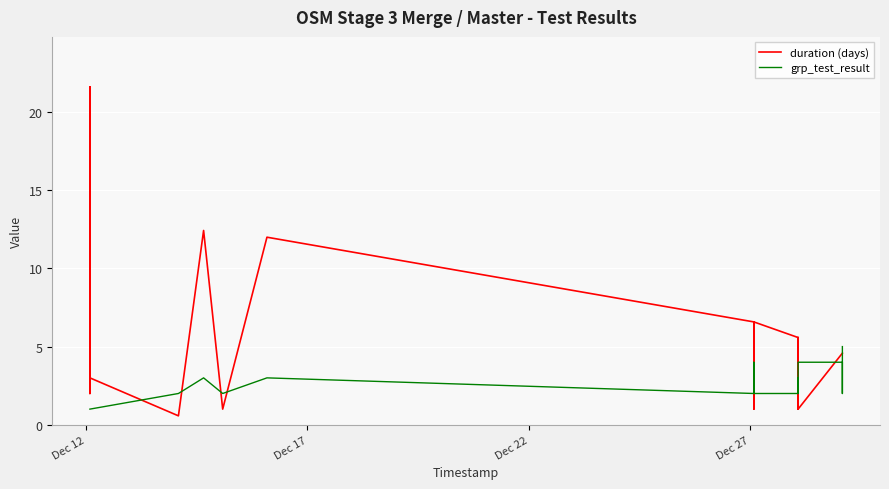

How many interior local peaks does the grp_test_result series have?

4